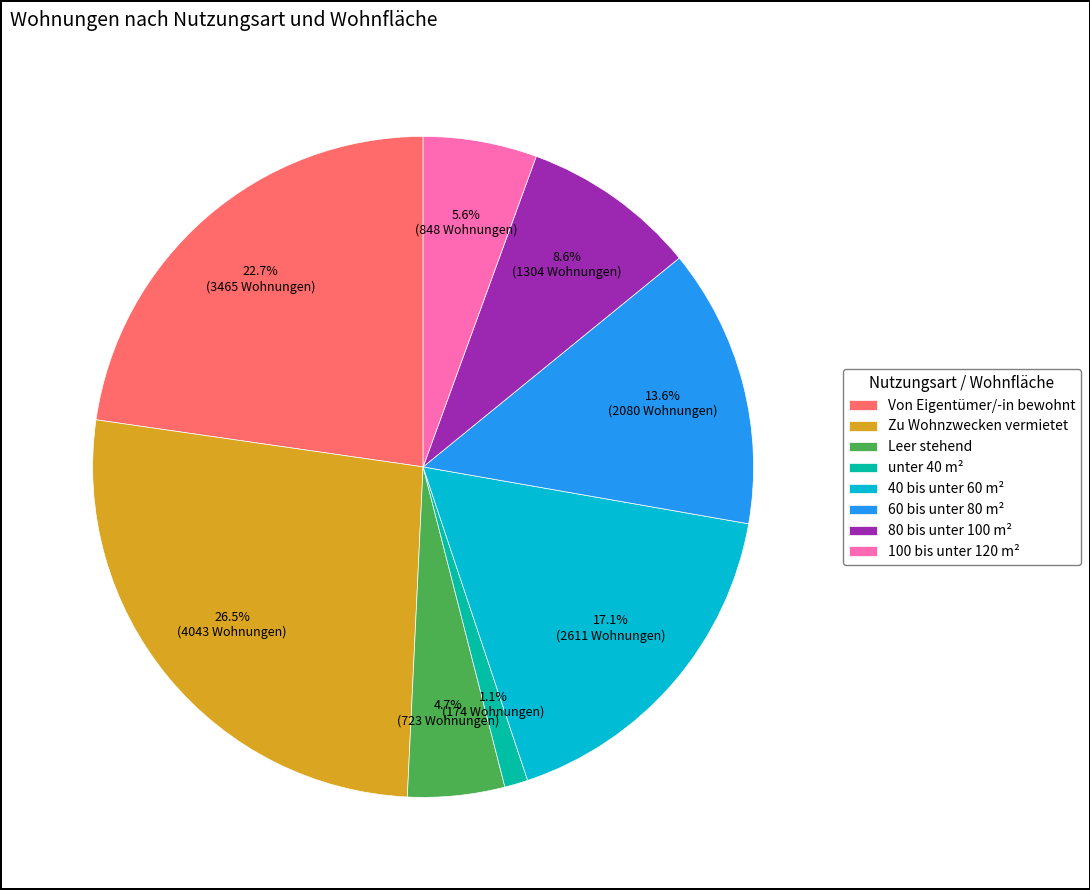

To the nearest percent, what portion does Leer stehend represent?

5%